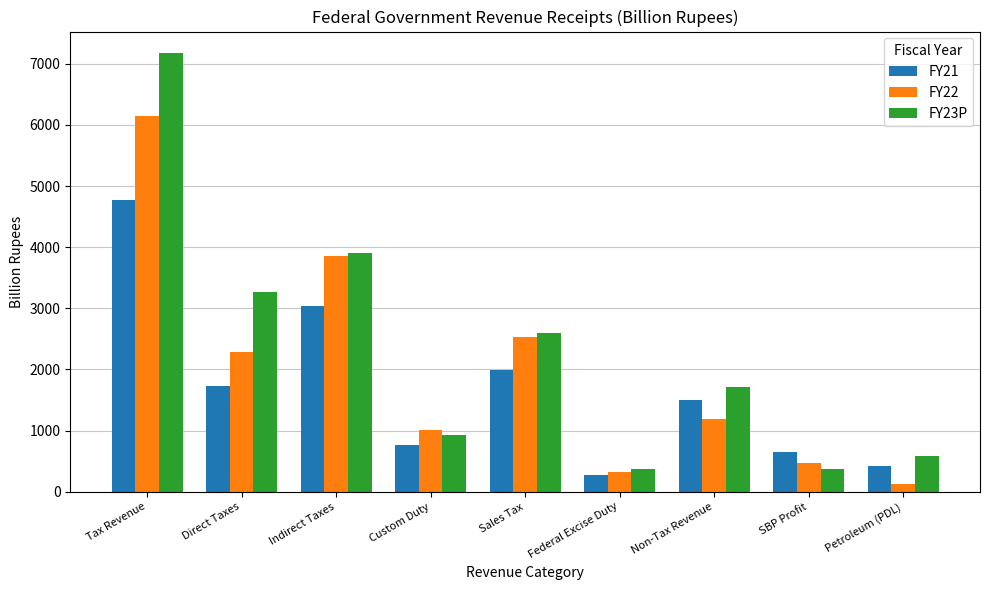

How many values in the FY23P series exceed 1710?

5